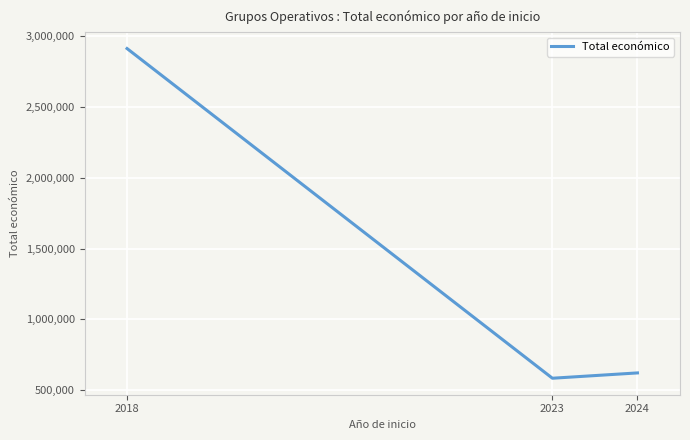

How many lines are shown in the chart?

1